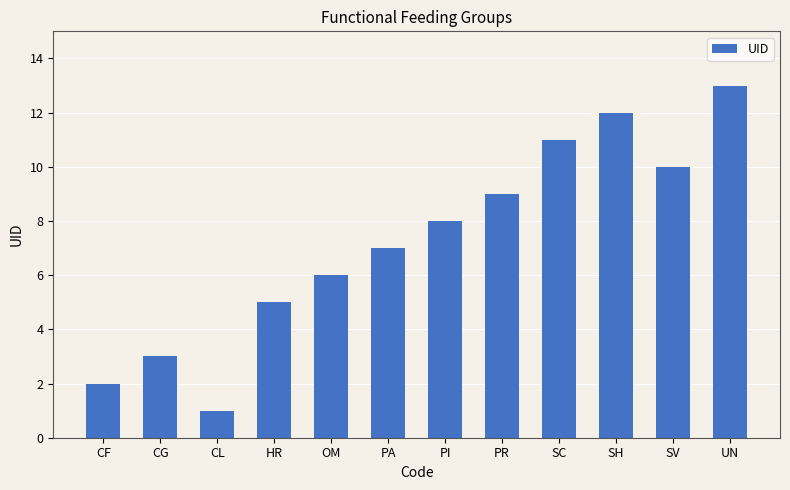

Where is the data nearest to the value 7?

PA